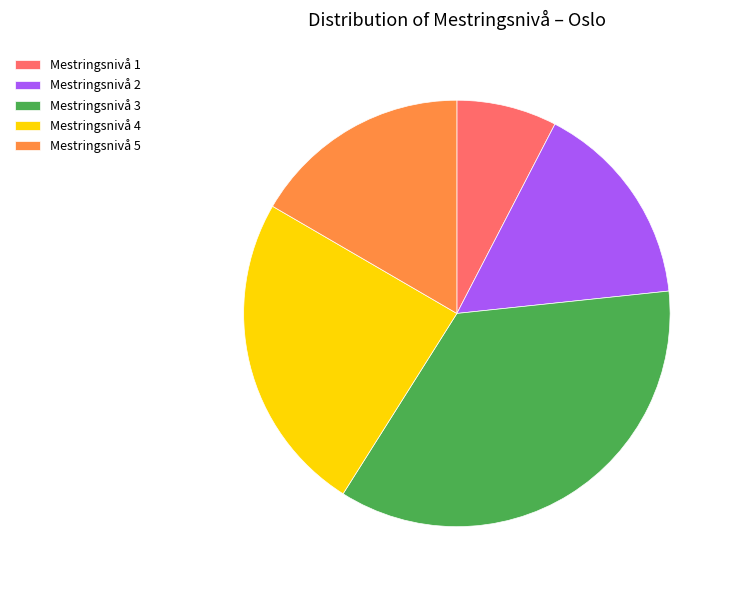

The Mestringsnivå 3 slice represents 30% of the pie. True or false?

False